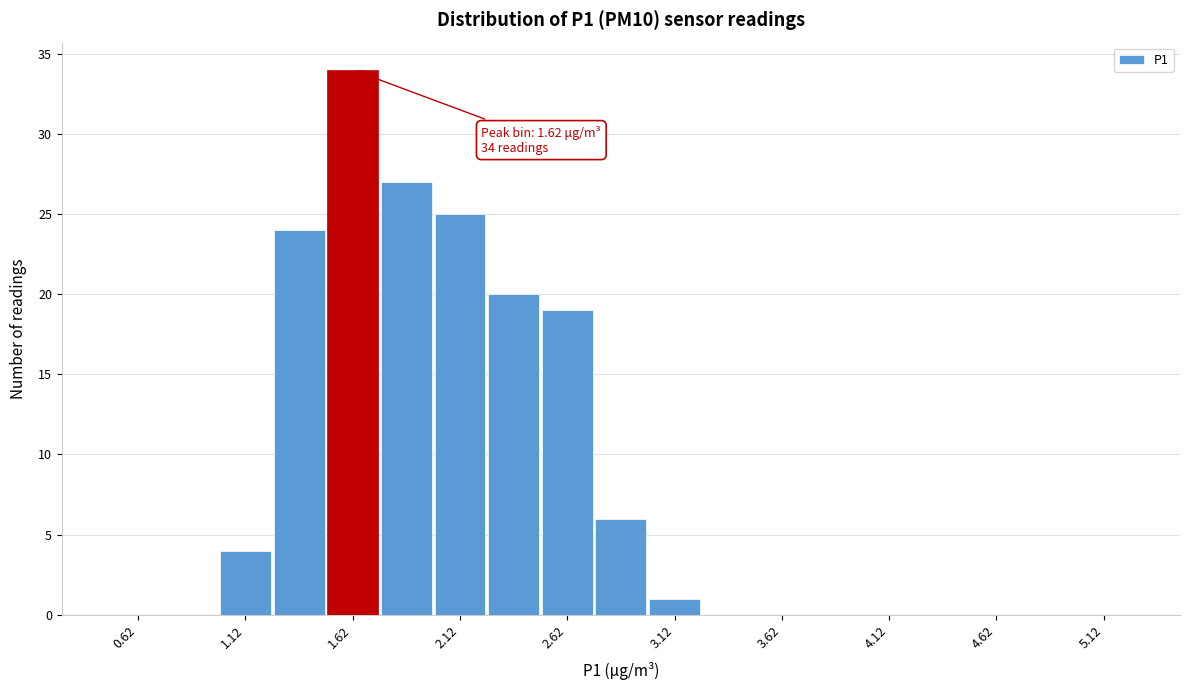

Which range on the x-axis has the tallest bar?

1.50 to 1.75